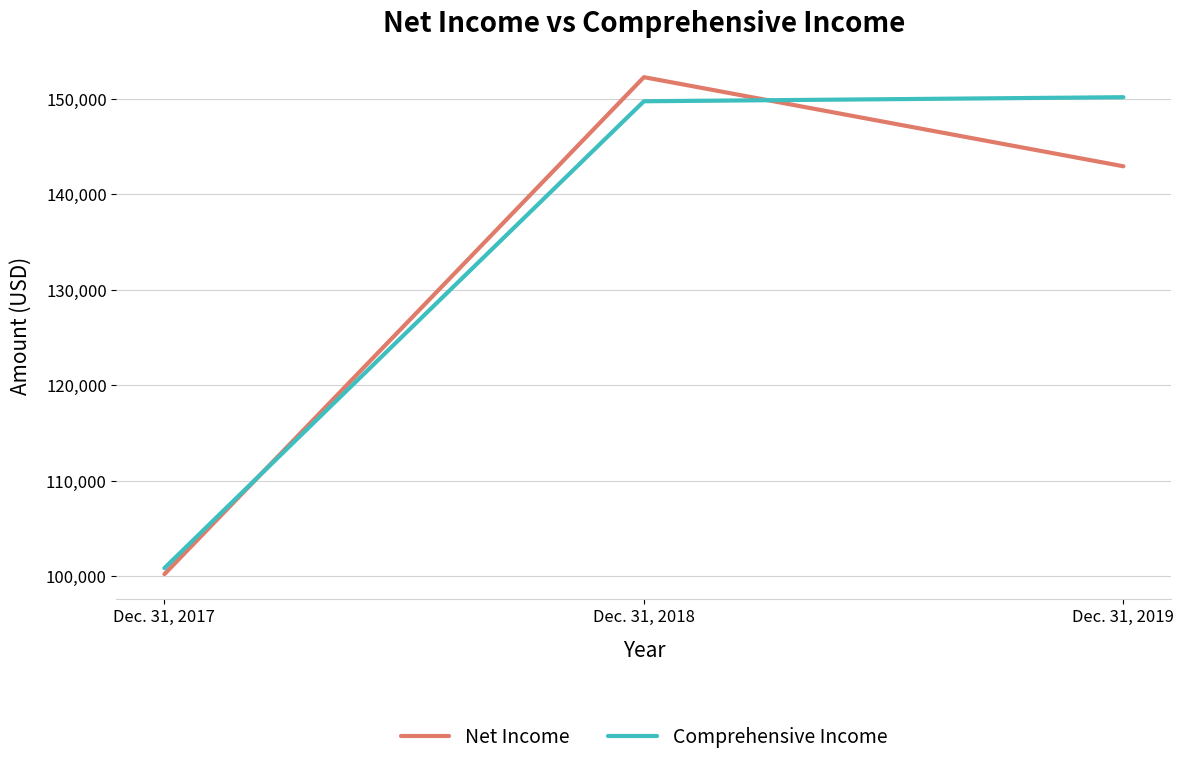

Rank the categories by Net Income value from highest to lowest.

Dec. 31, 2018, Dec. 31, 2019, Dec. 31, 2017